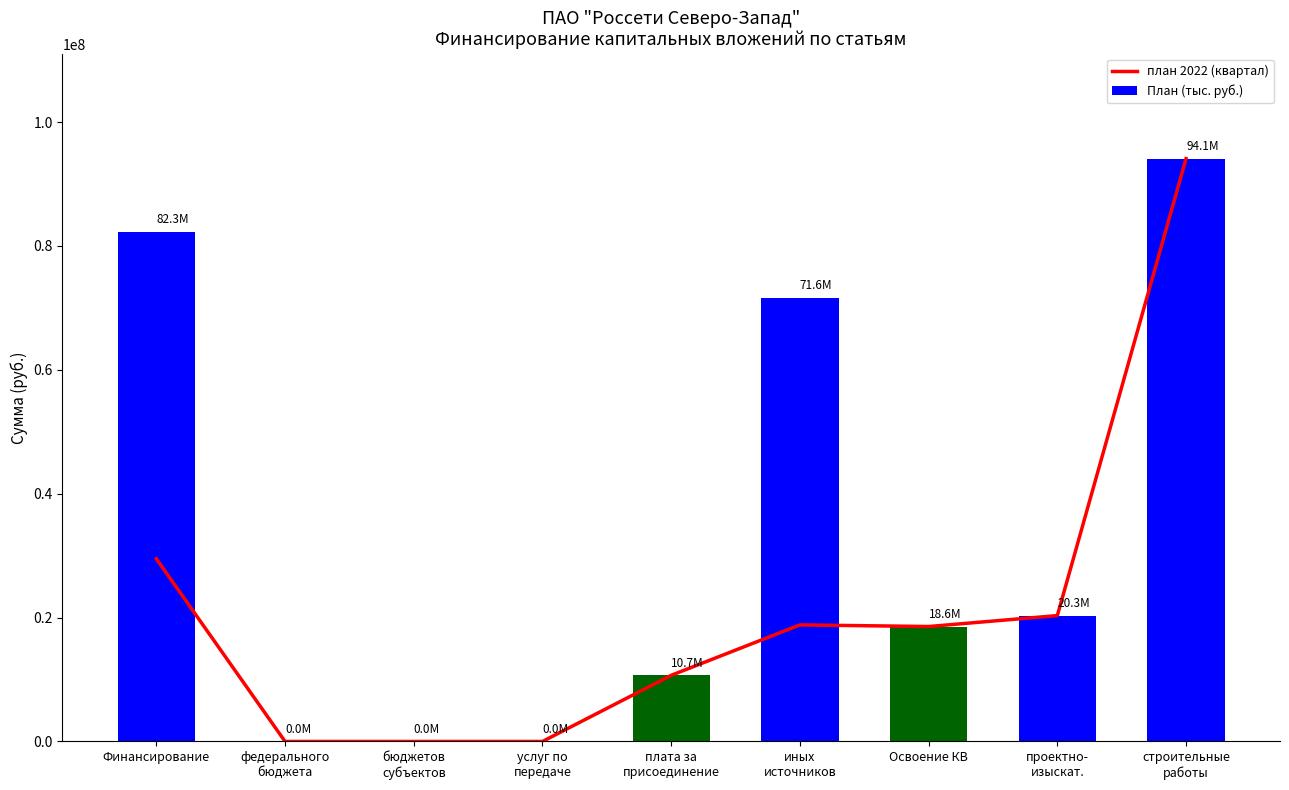

What is the highest value of the план 2022 (квартал) series?

94097790